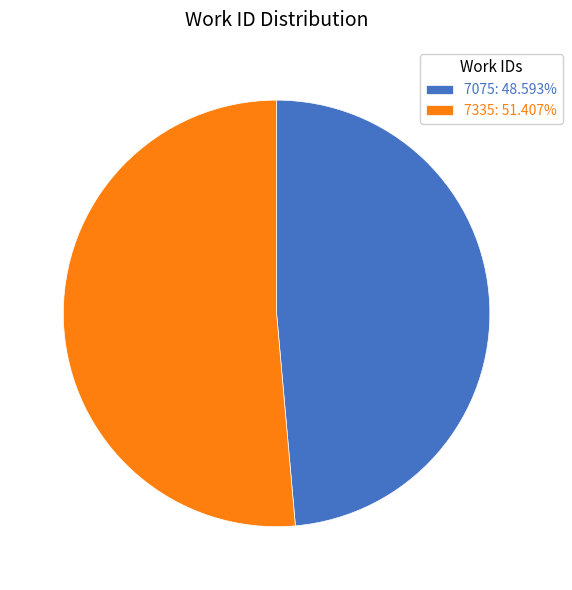

Which category has the biggest portion of the pie?

7335